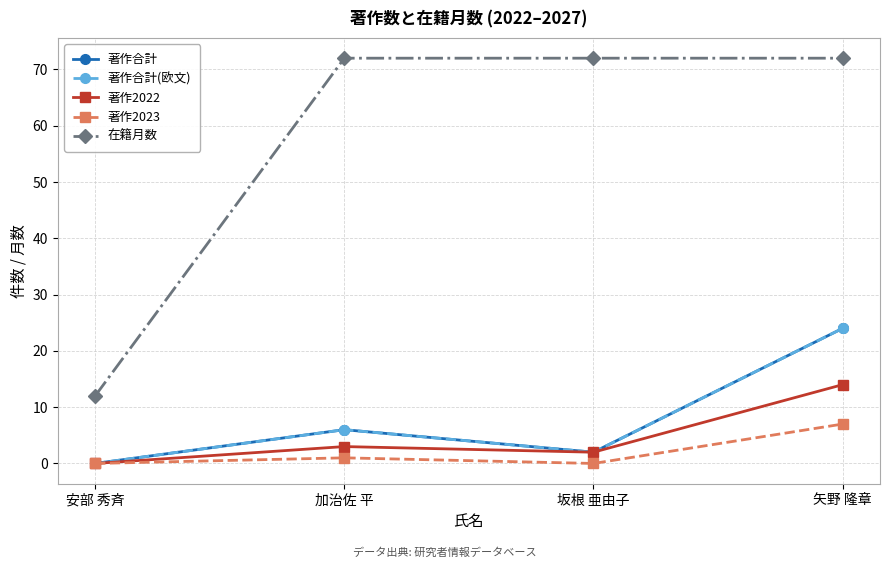

What is the label of the 1st point from the left?

安部 秀斉